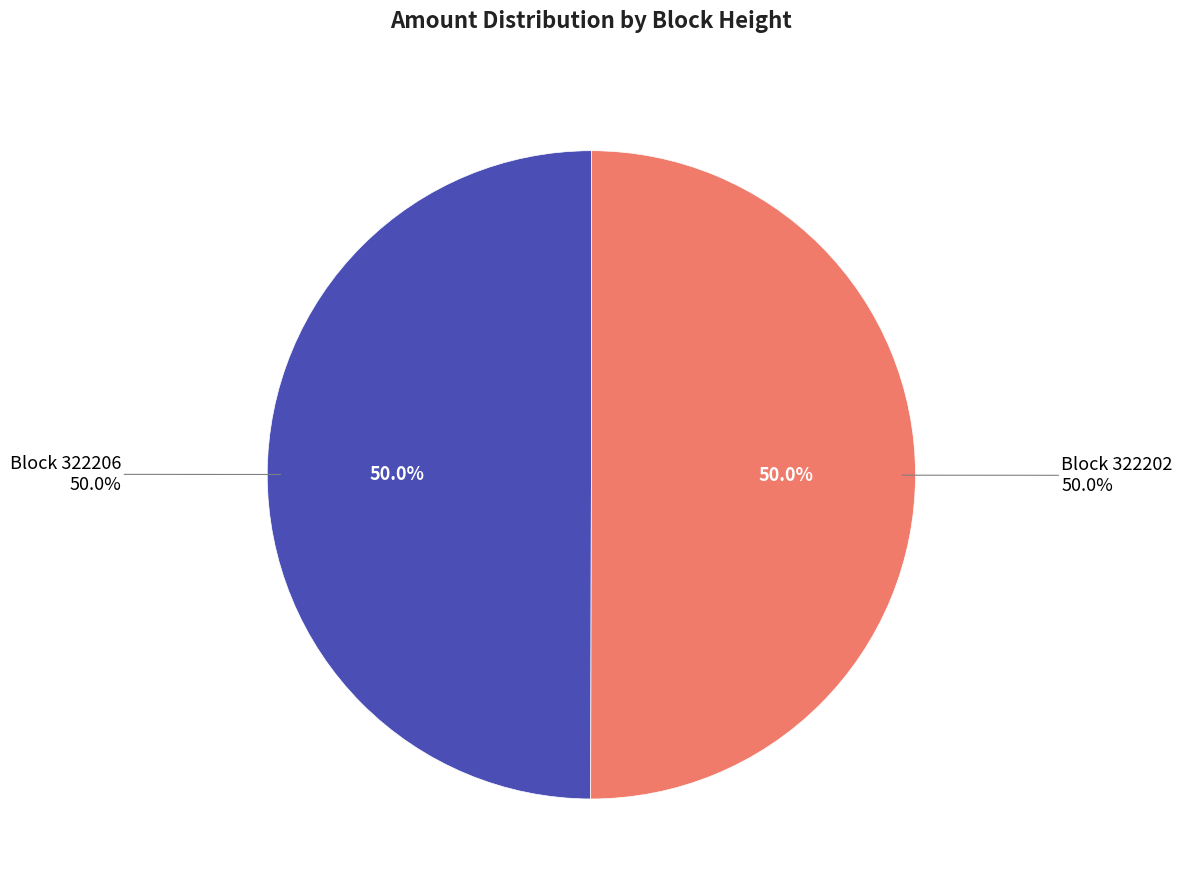

What is the majority slice?

322202